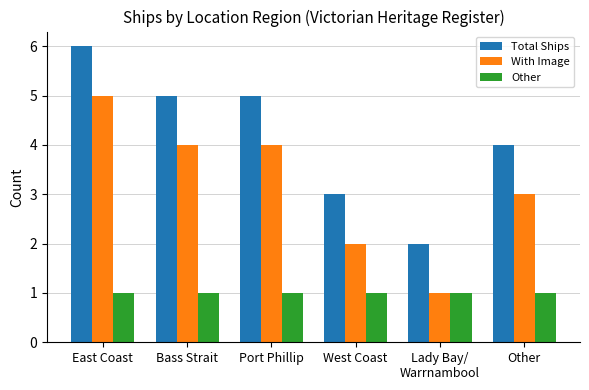

What is the total value across all series at Lady Bay/
Warrnambool?

4